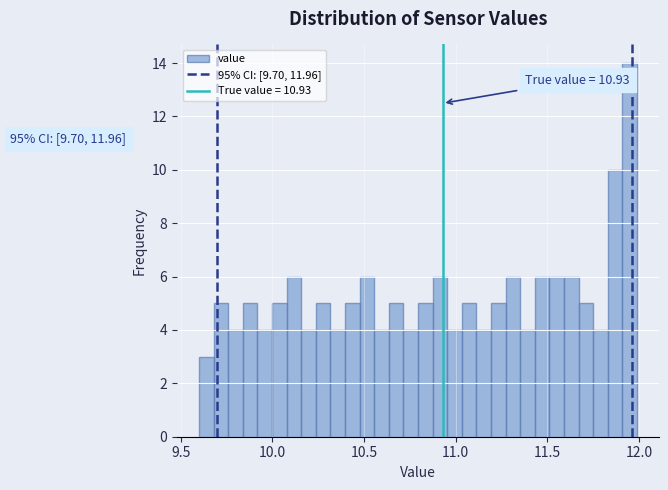

Around what value on the x-axis is the tallest bar? Give the approximate position of its centre, as read against the axis.

11.95